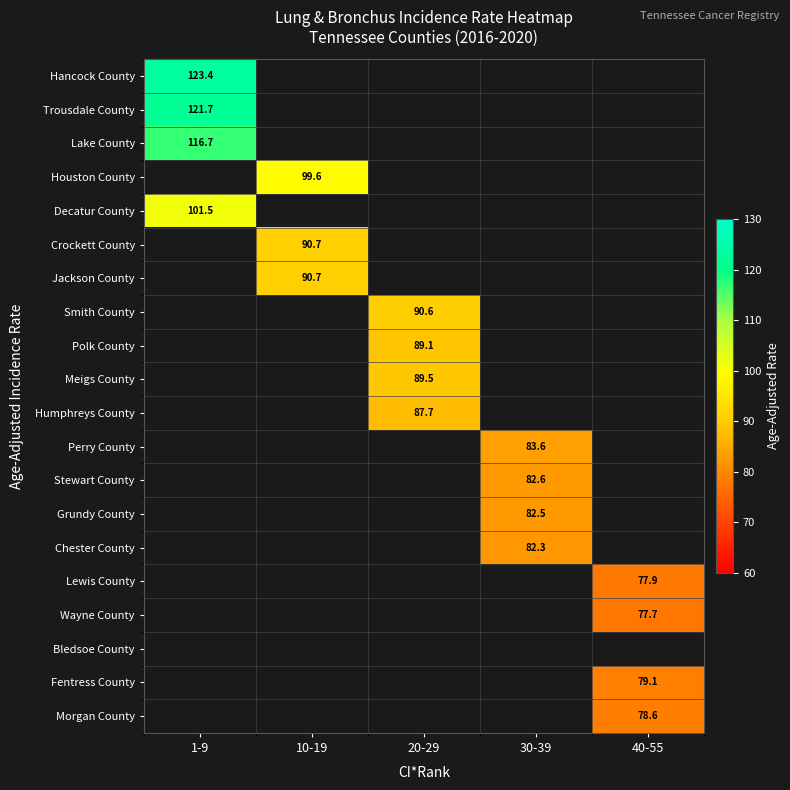

At how many categories does at least one series exceed 94?

2